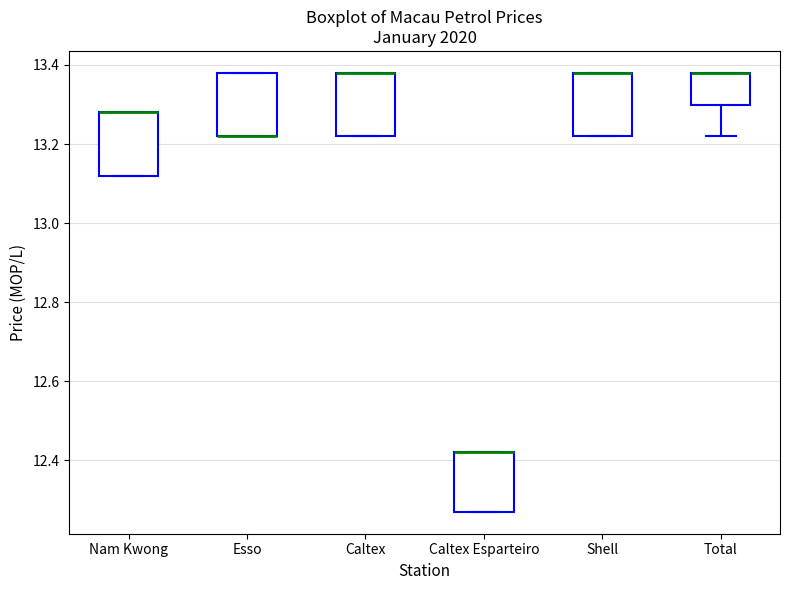

Reading left to right, transcribe this box plot: for each box, give where its median line is, the range the box spans, and where its two whiskers end, as read against the y-axis. The values are not printed on the chart, so give them approximately, as read against the axis.

Nam Kwong: median 13.28 (drawn on the box's upper edge), box 13.12 to 13.28, whiskers 13.12 to 13.28
Esso: median 13.22 (drawn on the box's lower edge), box 13.22 to 13.38, whiskers 13.22 to 13.38
Caltex: median 13.38 (drawn on the box's upper edge), box 13.22 to 13.38, whiskers 13.22 to 13.38
Caltex Esparteiro: median 12.42 (drawn on the box's upper edge), box 12.28 to 12.42, whiskers 12.28 to 12.42
Shell: median 13.38 (drawn on the box's upper edge), box 13.22 to 13.38, whiskers 13.22 to 13.38
Total: median 13.38 (drawn on the box's upper edge), box 13.30 to 13.38, whiskers 13.22 to 13.38